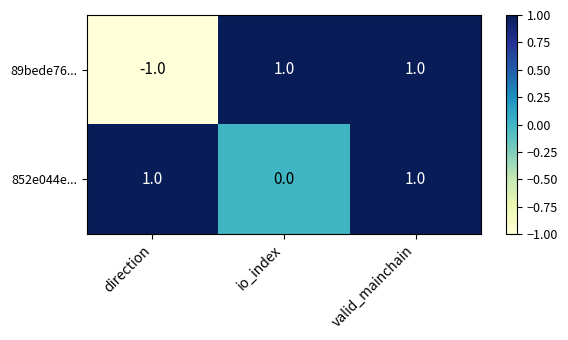

True or false: 852e044e... has a value of 0 at io_index.

True